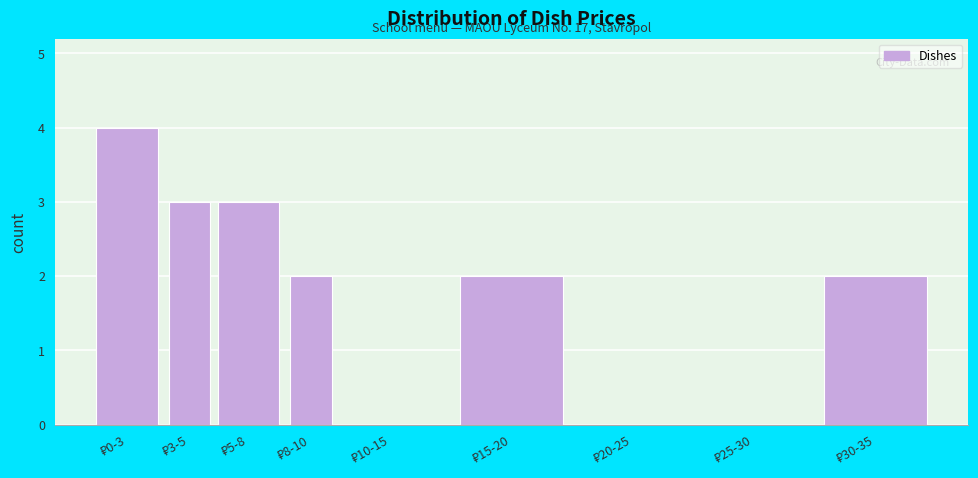

What is the sum of all values?

16